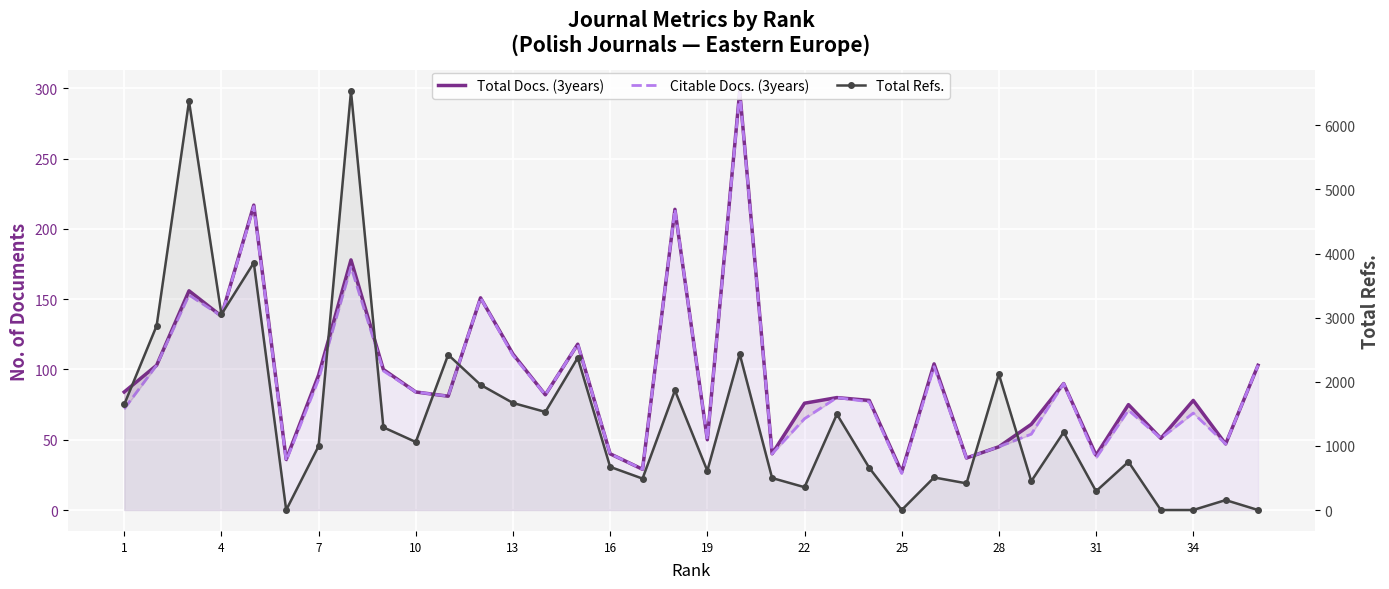

How many lines are shown in the chart?

3